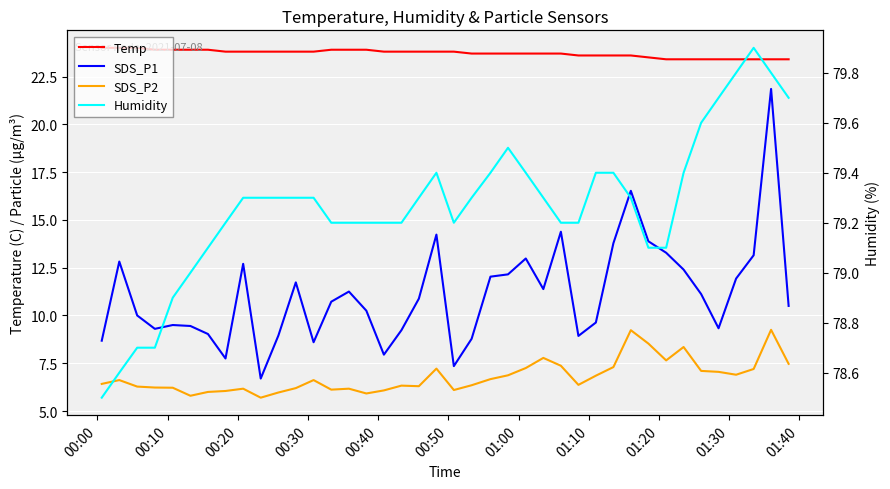

True or false: Temp and Humidity cross at least once.

False